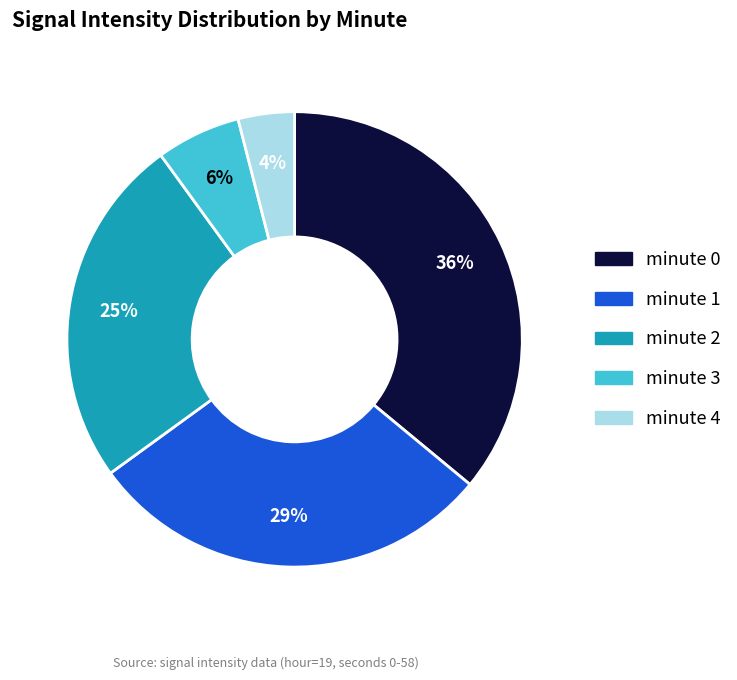

To the nearest percent, what percentage of the pie is minute 1?

29%